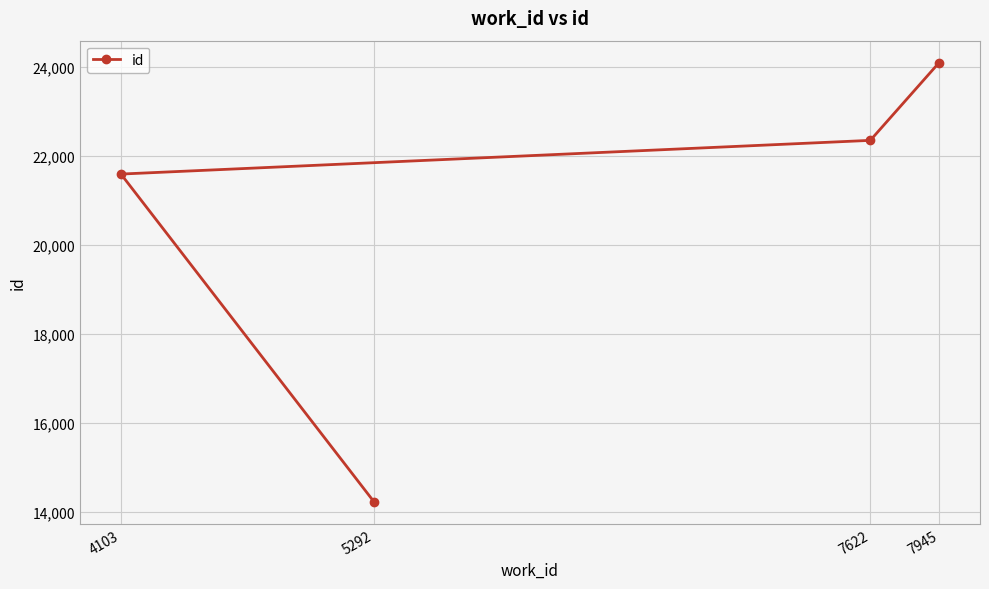

Reading left to right, transcribe all the data shown in this chart.

4103=21584	5292=14218	7622=22341	7945=24087